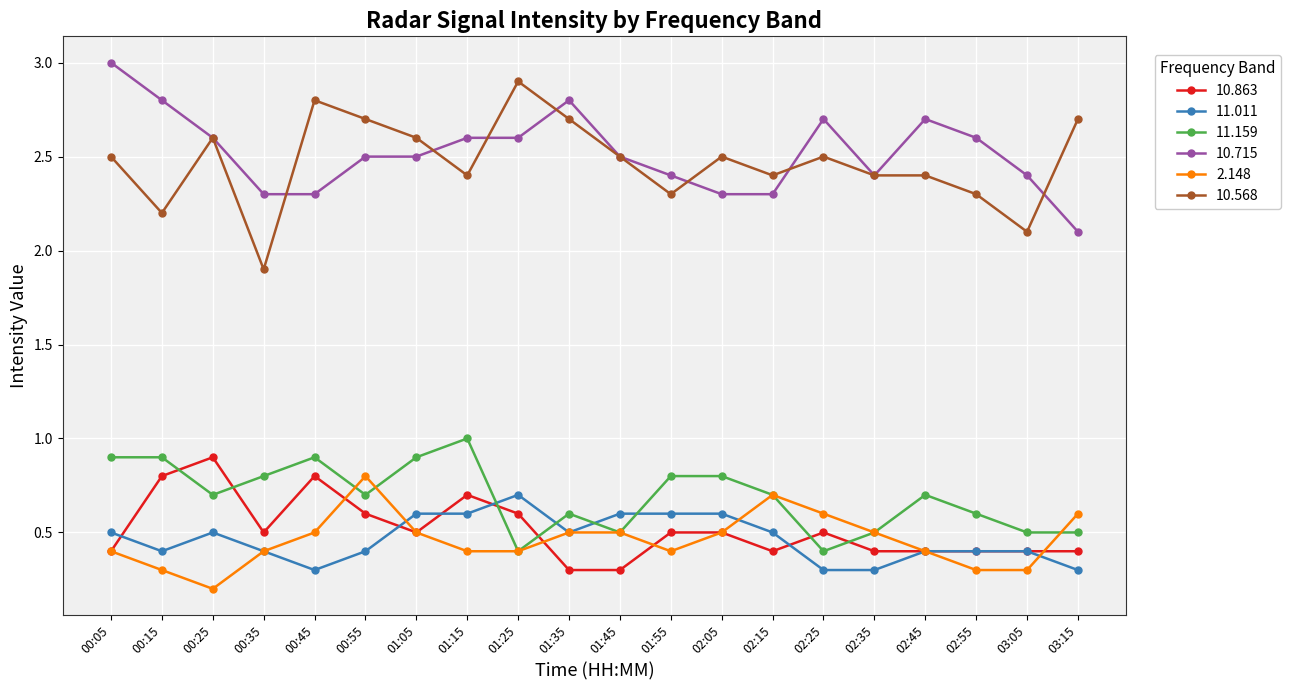

At which category does 11.159 reach its first local valley?

00:25